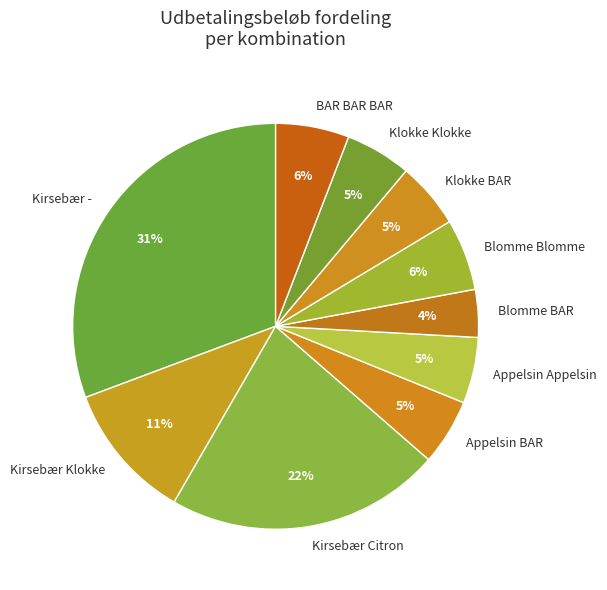

To the nearest percent, what is the combined percentage of Appelsin Appelsin and BAR BAR BAR?

11%